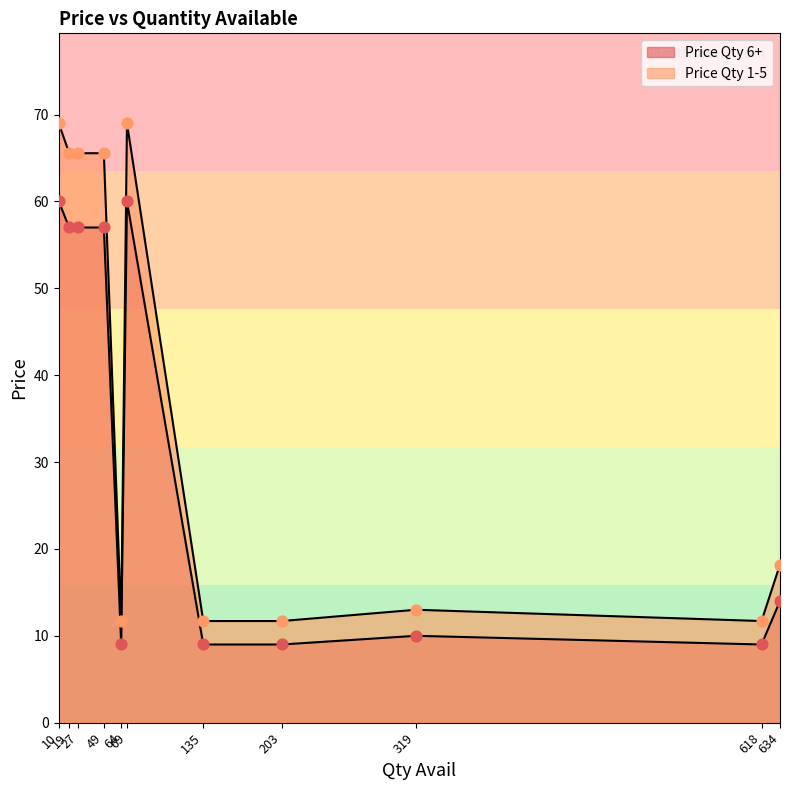

Which series has the widest spread of Y values?

Price Qty 1-5